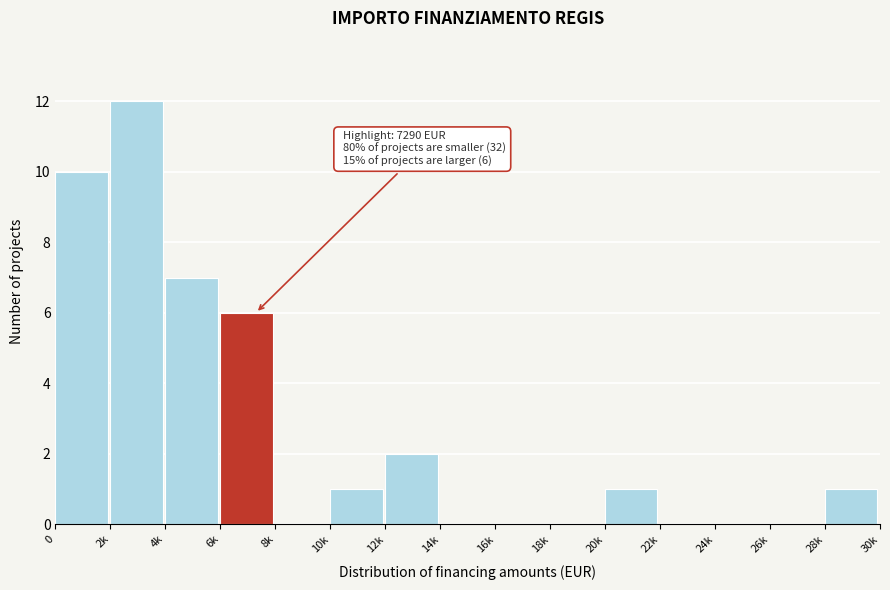

Reading right to left, list all the values displayed in this chart.

28k=1	26k=0	24k=0	22k=0	20k=1	18k=0	16k=0	14k=0	12k=2	10k=1	8k=0	6k=6	4k=7	2k=12	0=10